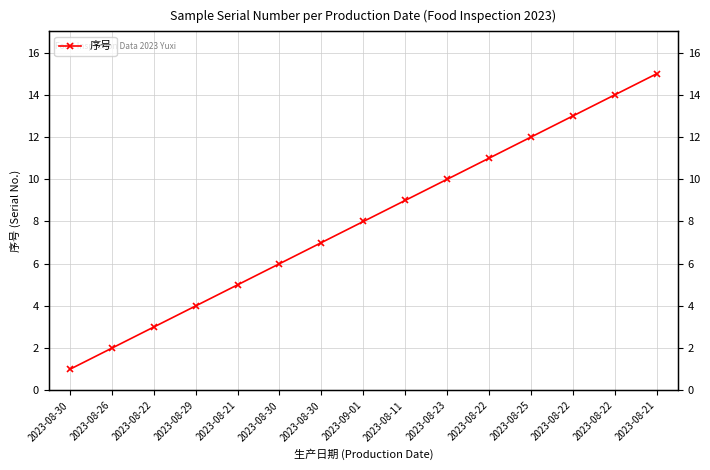

What is the difference between the maximum and minimum values?

14